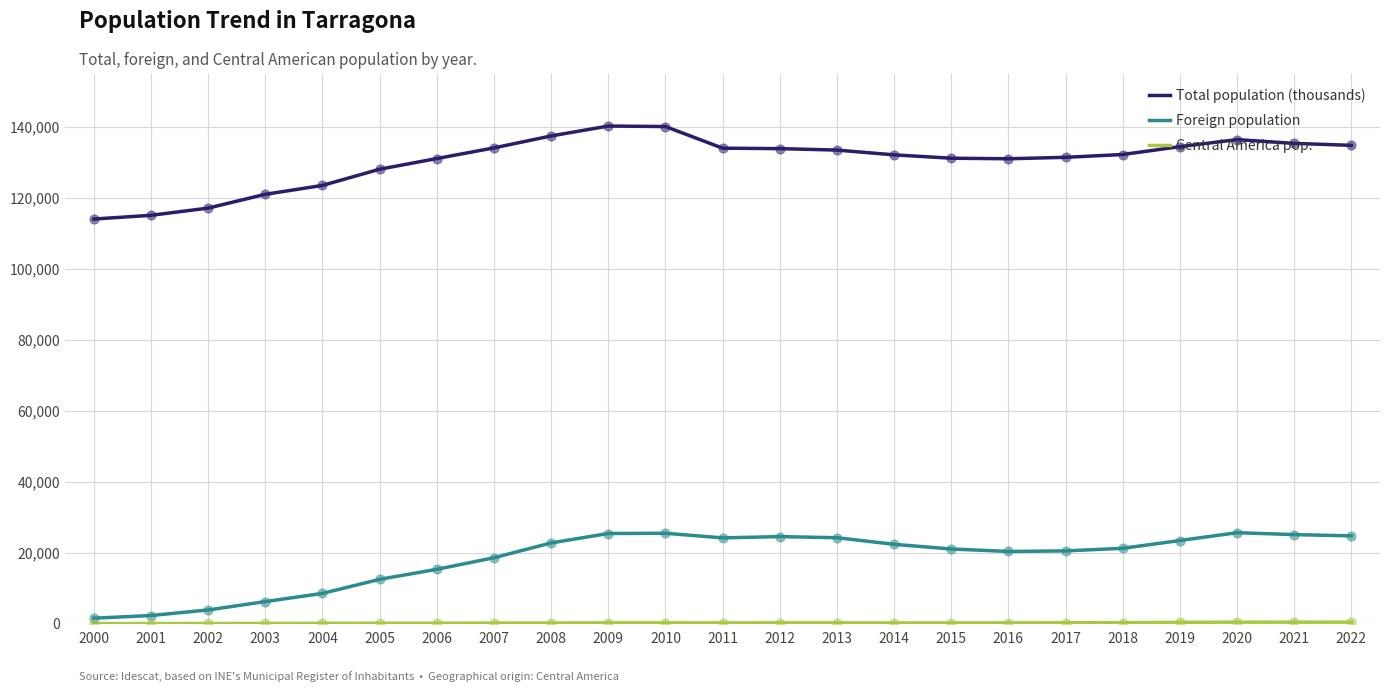

Which series has the largest total across all categories?

Total population (thousands)